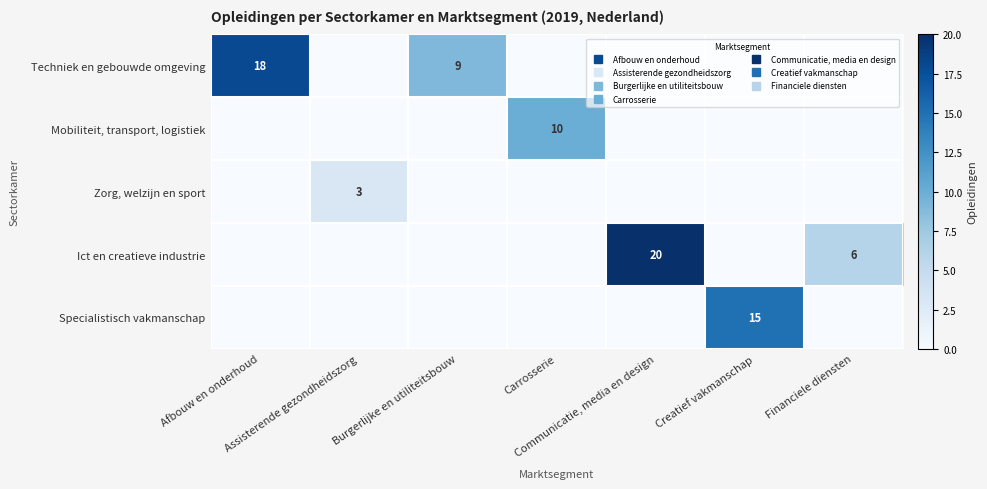

At how many categories does at least one series exceed 10?

3